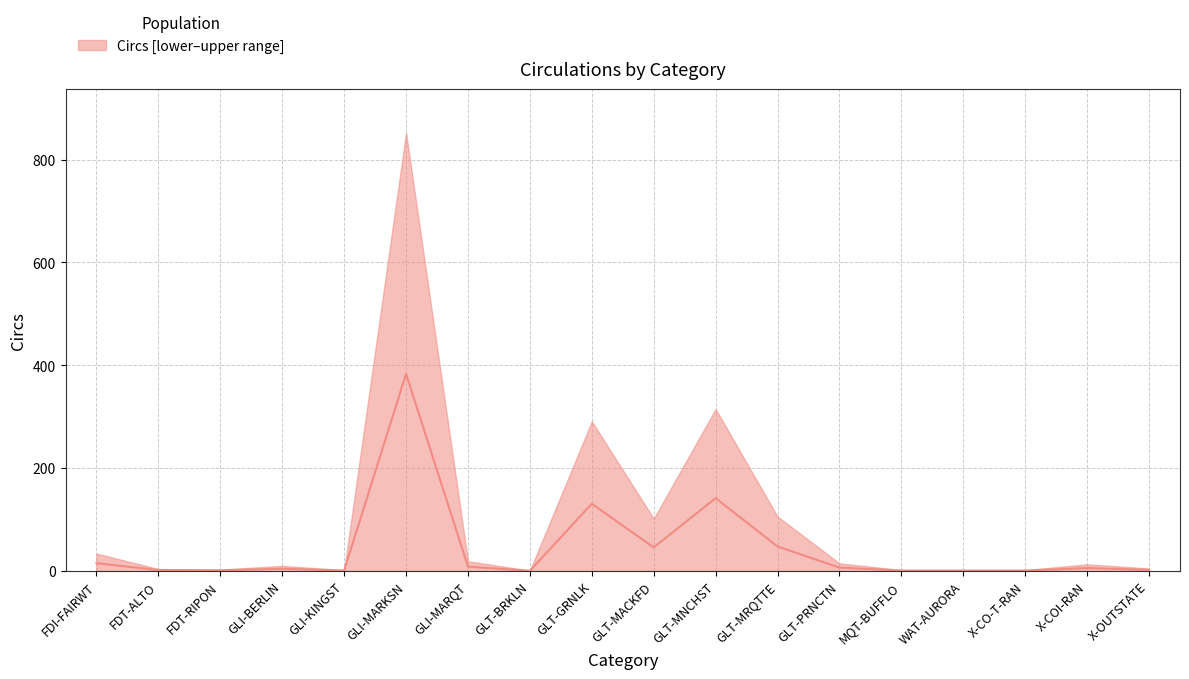

Reading left to right, extract all data points from this chart.

15.3	1.8	1.4	4.5	0.9	383.4	8.6	0.5	131.0	45.9	141.8	47.7	6.8	0.9	0.9	0.9	5.9	2.2